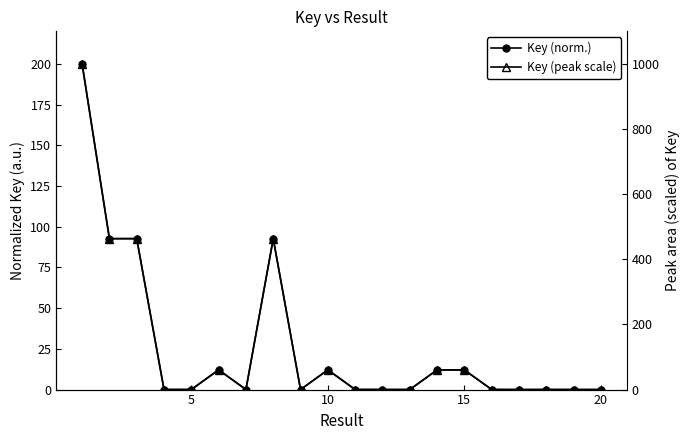

Is the value of Key (norm.) at 15 greater than the value of Key (peak scale) at 5?

Yes